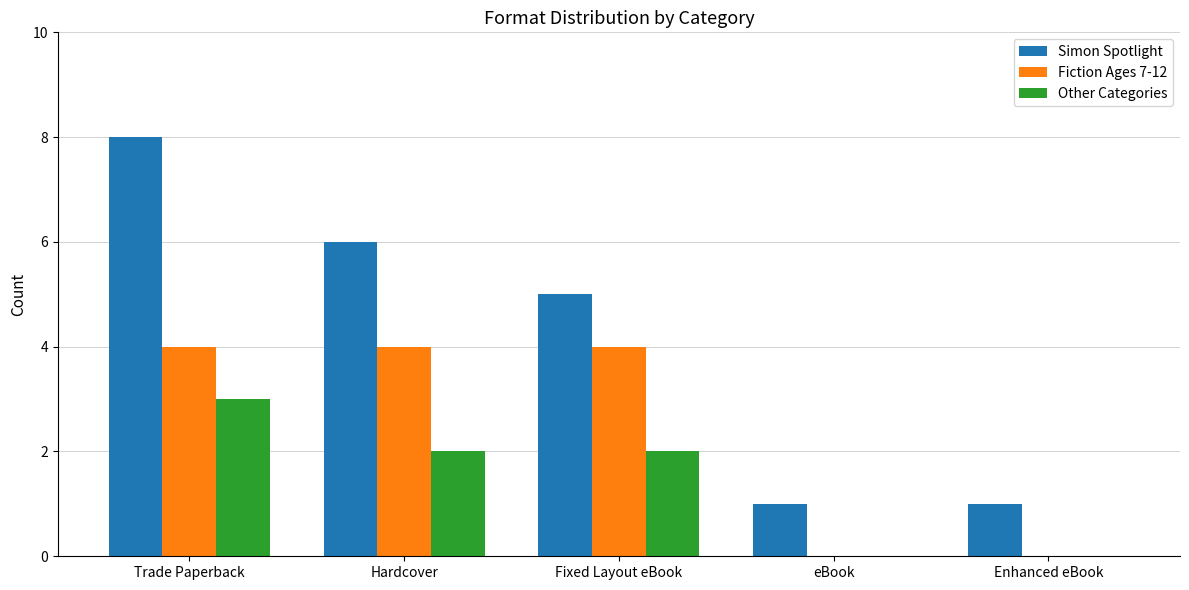

True or false: Other Categories has a value of 1 at Fixed Layout eBook.

False